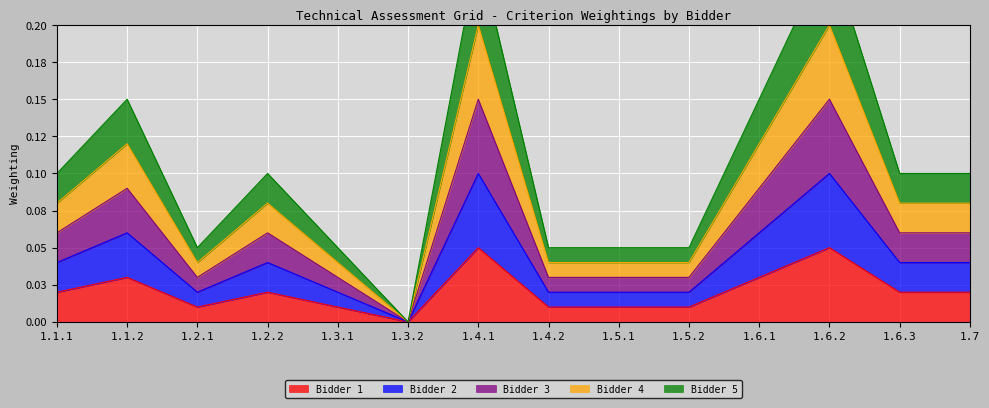

Which has a higher value, 1.7 or 1.3.1?

1.7